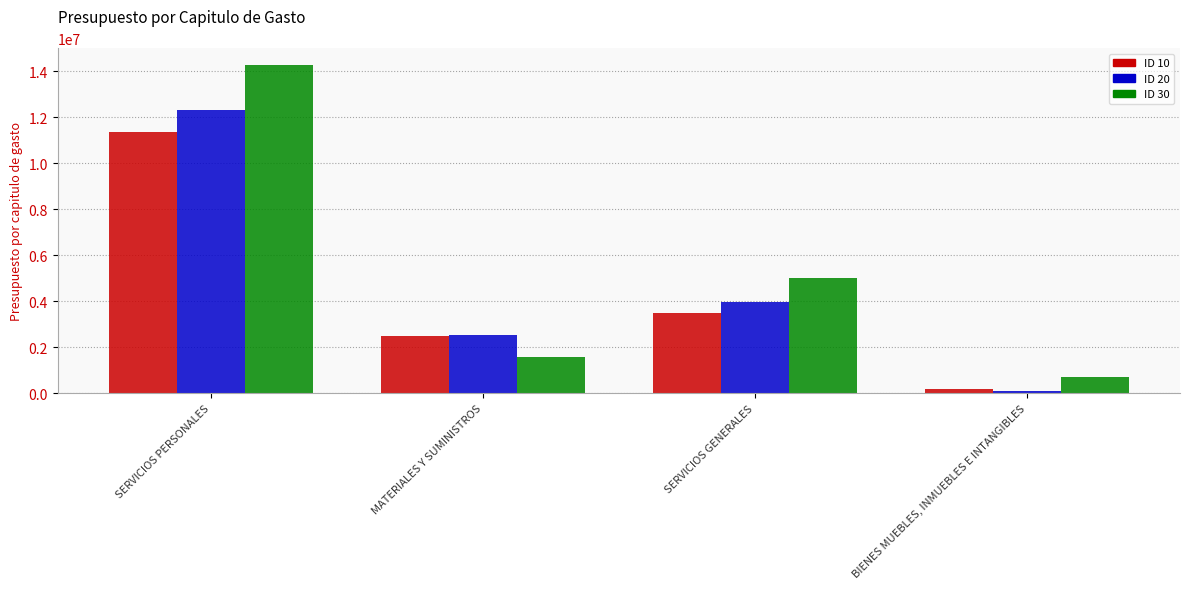

Reading left to right, extract all data points from this chart.

ID 10: 11360990	2500439	3465310	188496
ID 20: 12296973	2533297	3985764	96886
ID 30: 14280898	1554187	4989940	698451